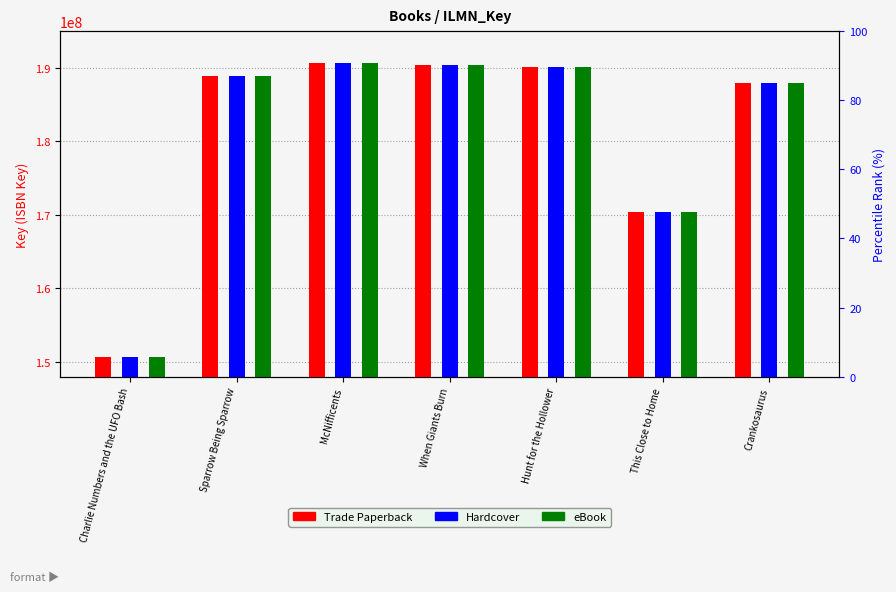

What is the minimum value shown in the chart?

150691577